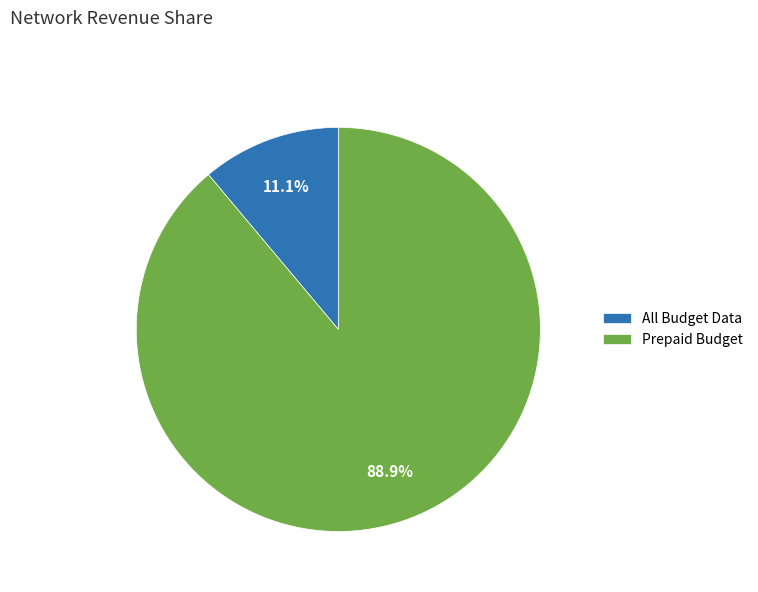

Is it true that Prepaid Budget is 89% of the pie?

True